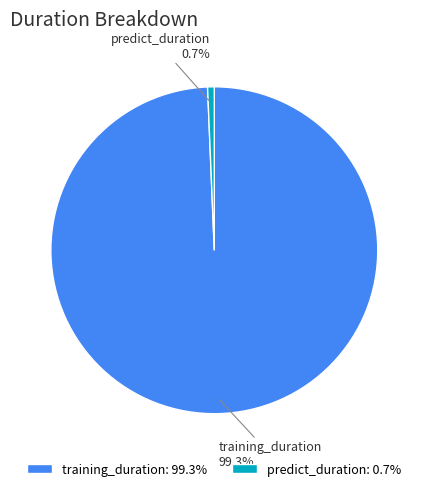

Rank the categories by value from lowest to highest.

predict_duration, training_duration